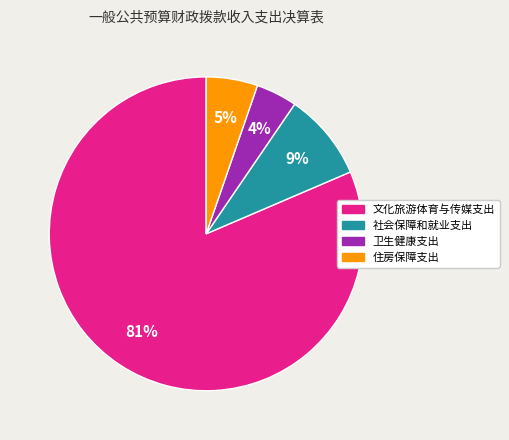

Is it true that 文化旅游体育与传媒支出 is 73% of the pie?

False